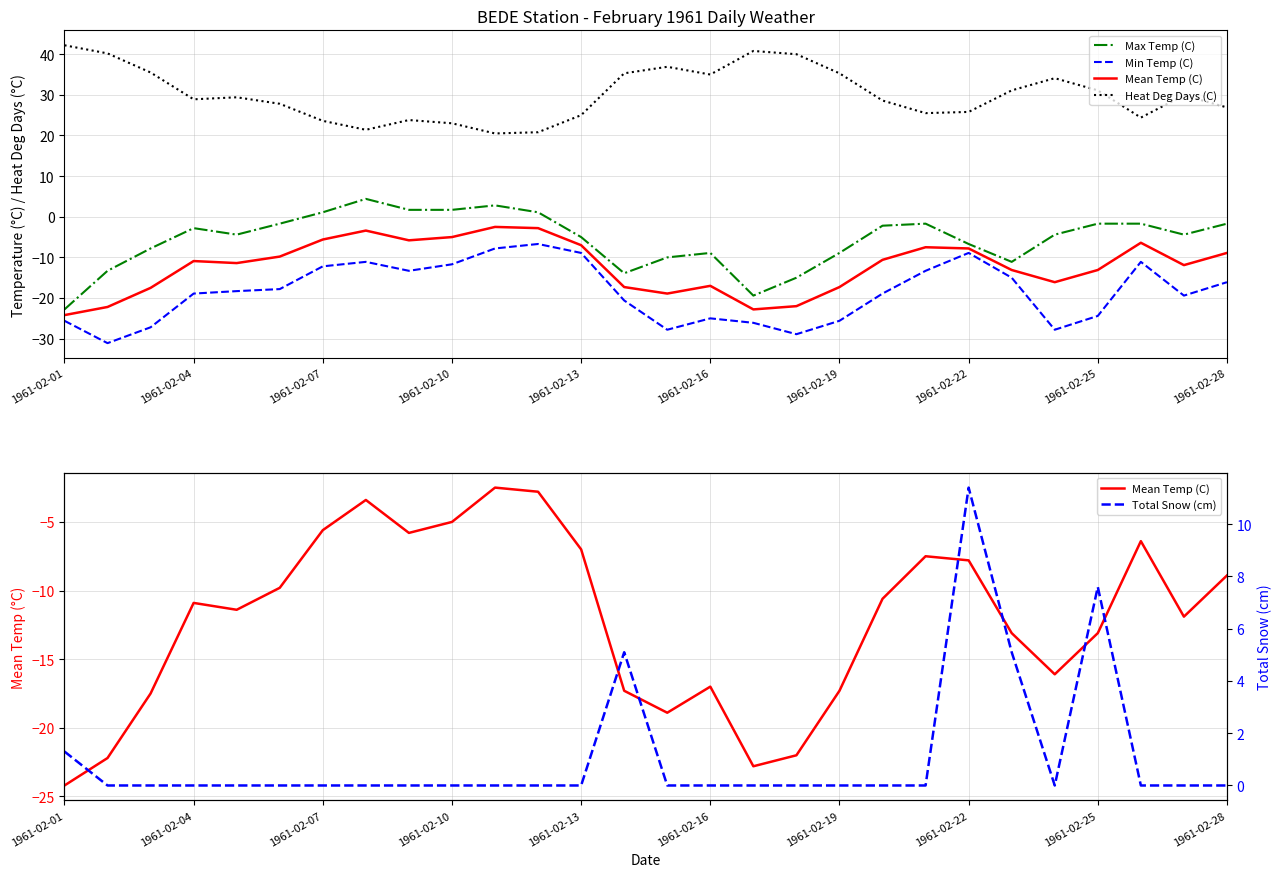

Reading left to right, what are all the values shown in this chart?

Max Temp (C): -22.8	-13.3	-7.8	-2.8	-4.4	-1.7	1.1	4.4	1.7	1.7	2.8	1.1	-5.0	-13.9	-10.0	-8.9	-19.4	-15.0	-8.9	-2.2	-1.7	-6.7	-11.1	-4.4	-1.7	-1.7	-4.4	-1.7
Min Temp (C): -25.6	-31.1	-27.2	-18.9	-18.3	-17.8	-12.2	-11.1	-13.3	-11.7	-7.8	-6.7	-8.9	-20.6	-27.8	-25.0	-26.1	-28.9	-25.6	-18.9	-13.3	-8.9	-15.0	-27.8	-24.4	-11.1	-19.4	-16.1
Mean Temp (C): -24.2	-22.2	-17.5	-10.9	-11.4	-9.8	-5.6	-3.4	-5.8	-5.0	-2.5	-2.8	-7.0	-17.3	-18.9	-17.0	-22.8	-22.0	-17.3	-10.6	-7.5	-7.8	-13.1	-16.1	-13.1	-6.4	-11.9	-8.9
Heat Deg Days (C): 42.2	40.2	35.5	28.9	29.4	27.8	23.6	21.4	23.8	23.0	20.5	20.8	25.0	35.3	36.9	35.0	40.8	40.0	35.3	28.6	25.5	25.8	31.1	34.1	31.1	24.4	29.9	26.9
Total Snow (cm): 1.3	0.0	0.0	0.0	0.0	0.0	0.0	0.0	0.0	0.0	0.0	0.0	0.0	5.1	0.0	0.0	0.0	0.0	0.0	0.0	0.0	11.4	5.1	0.0	7.6	0.0	0.0	0.0